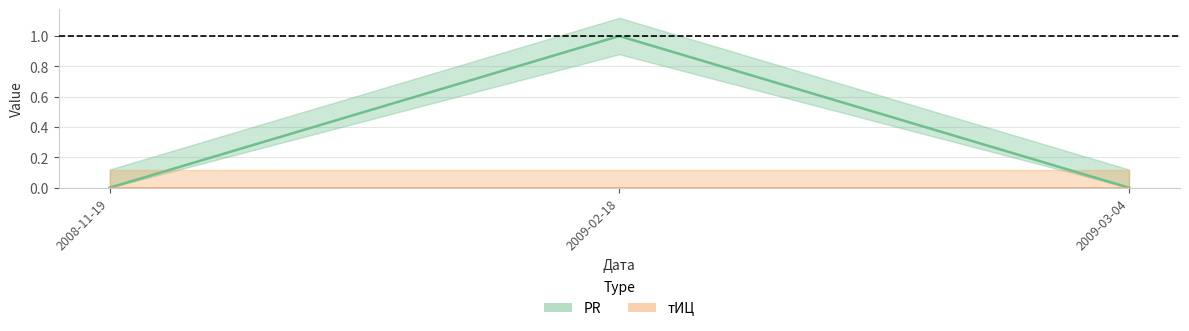

At which category does the chart reach its minimum across all series?

2008-11-19